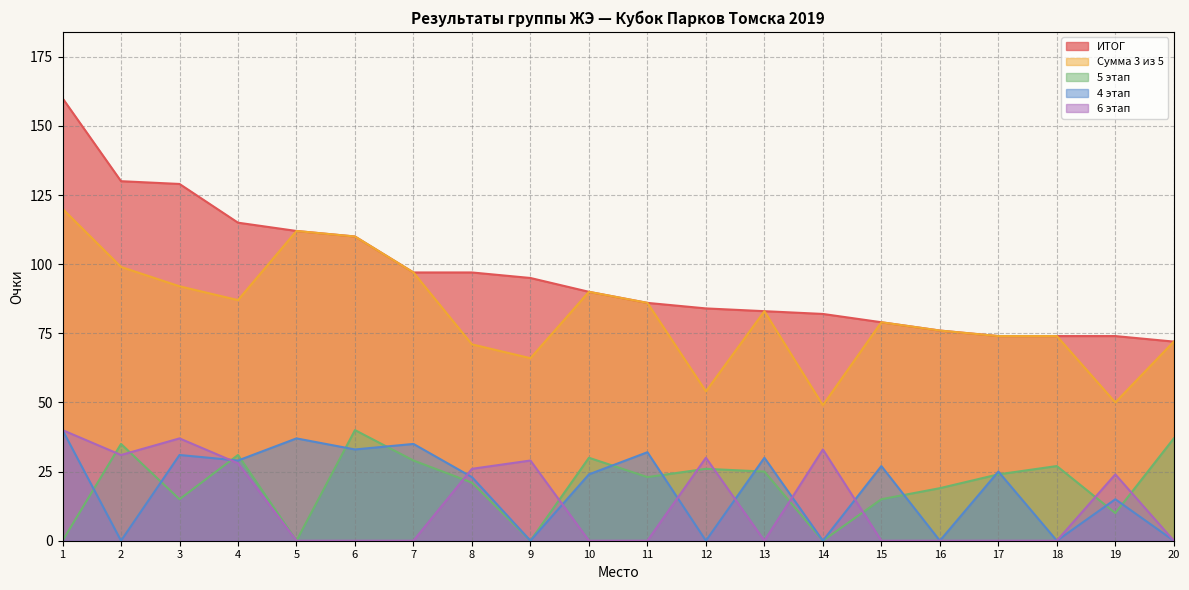

At which label is 5 этап closest to 20?

8